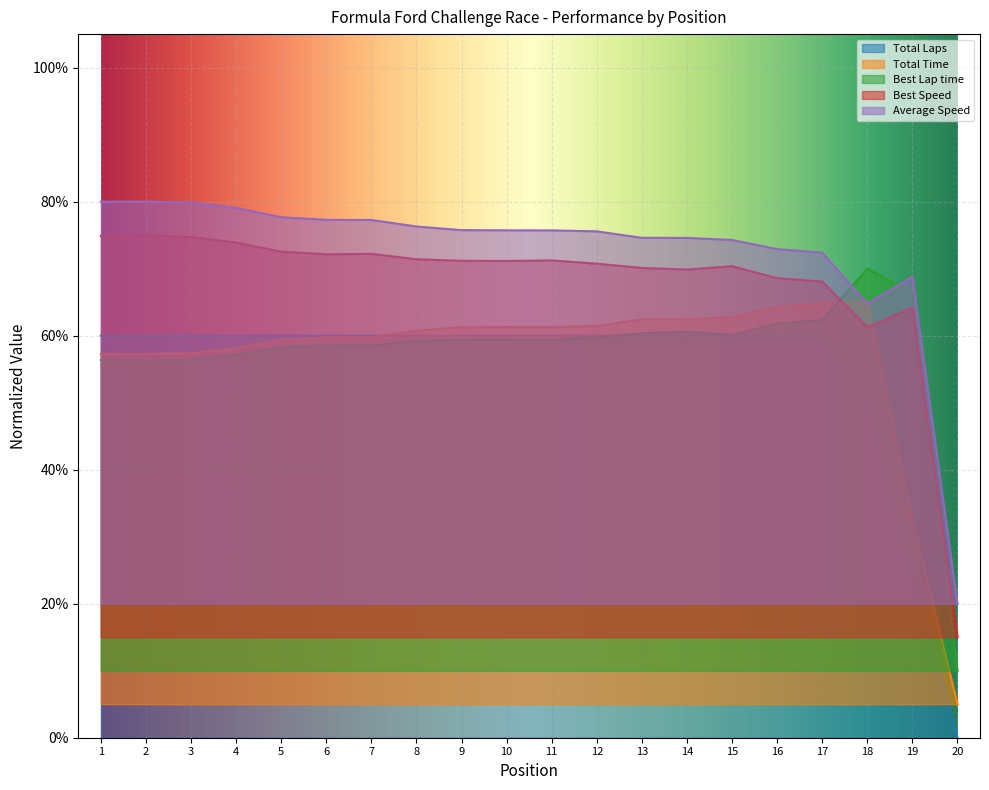

At how many categories does at least one series exceed 59?

19